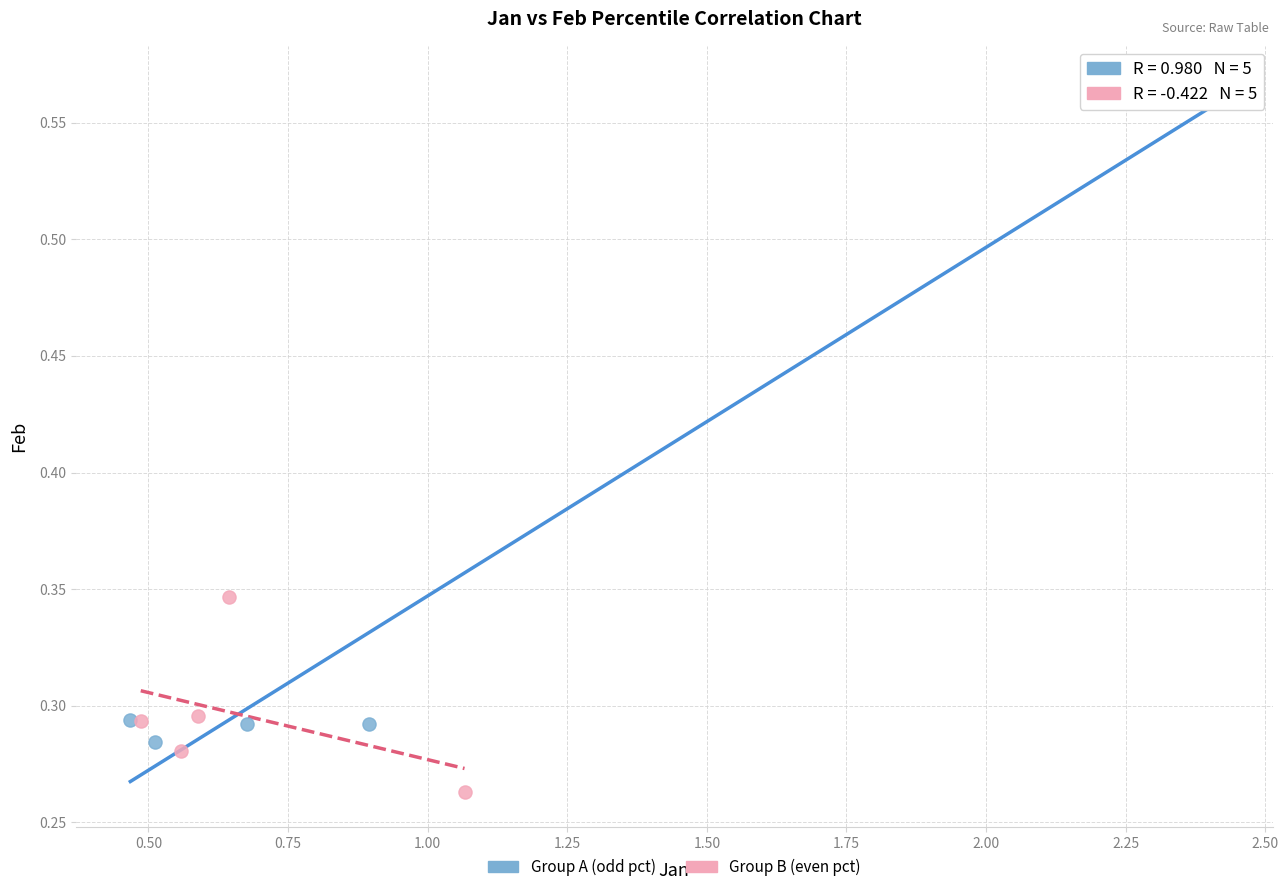

What are all the series names shown in the legend?

Group A (odd pct), Group B (even pct)